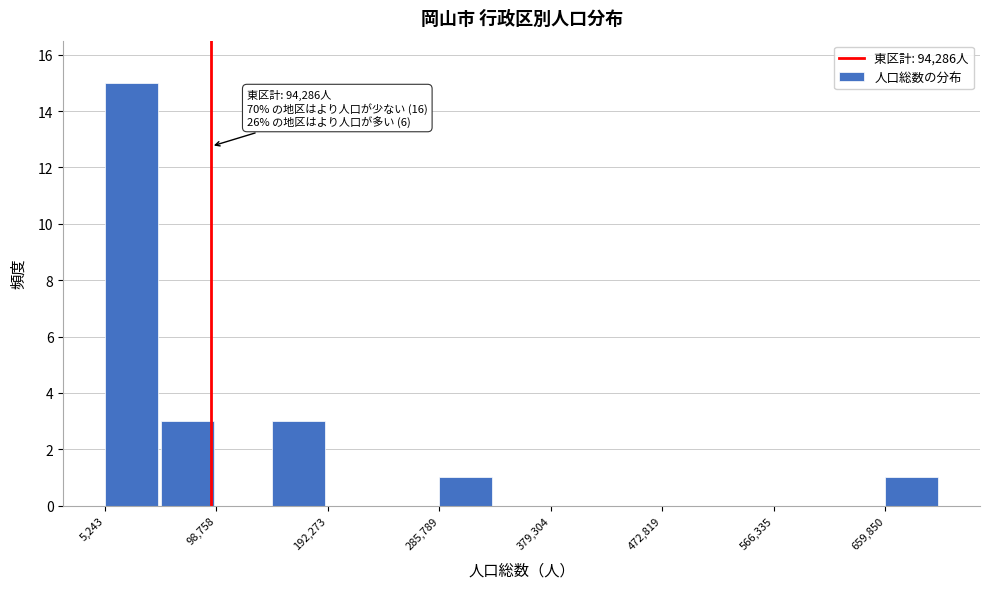

Over which range of the x-axis is the bar tallest?

10000 to 50000